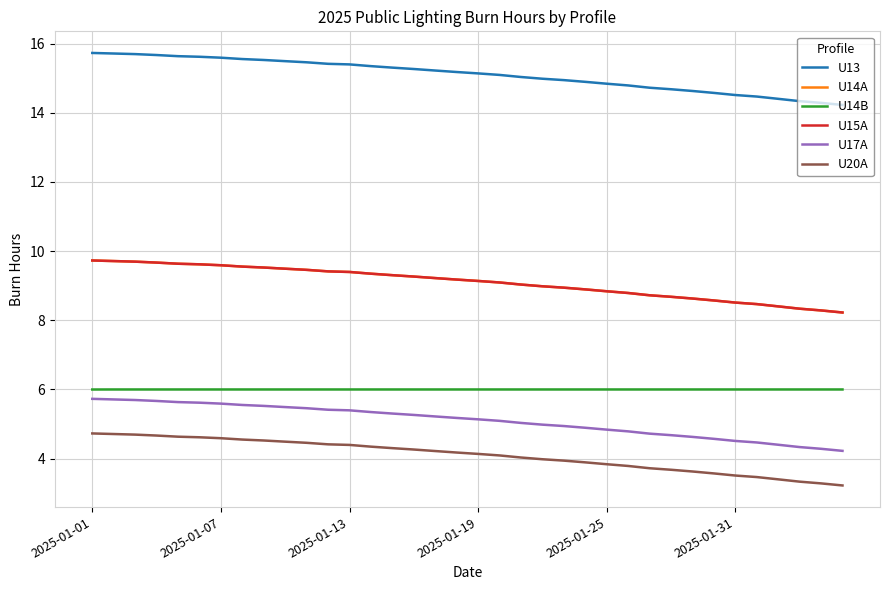

At which label does U17A reach its peak?

2025-01-01